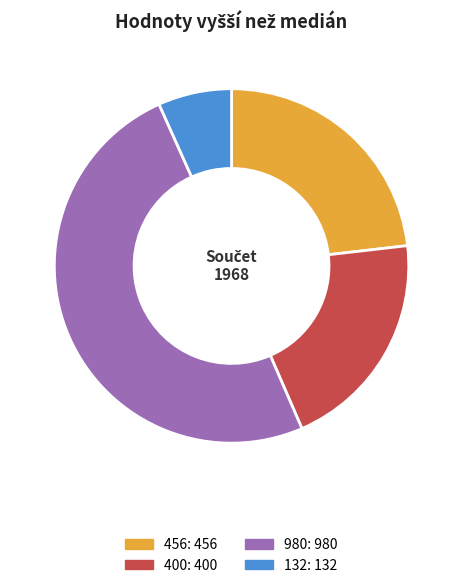

Count the number of slices in the pie.

4